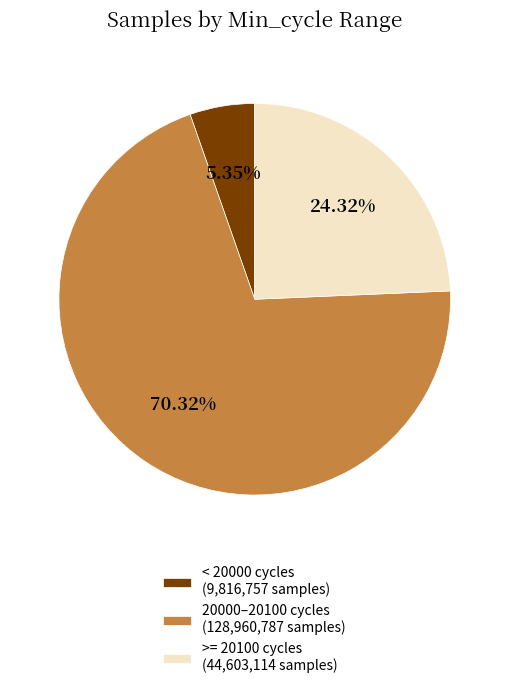

Between < 20000 cycles (9,816,757 samples) and 20000–20100 cycles (128,960,787 samples), which is larger?

20000–20100 cycles (128,960,787 samples)